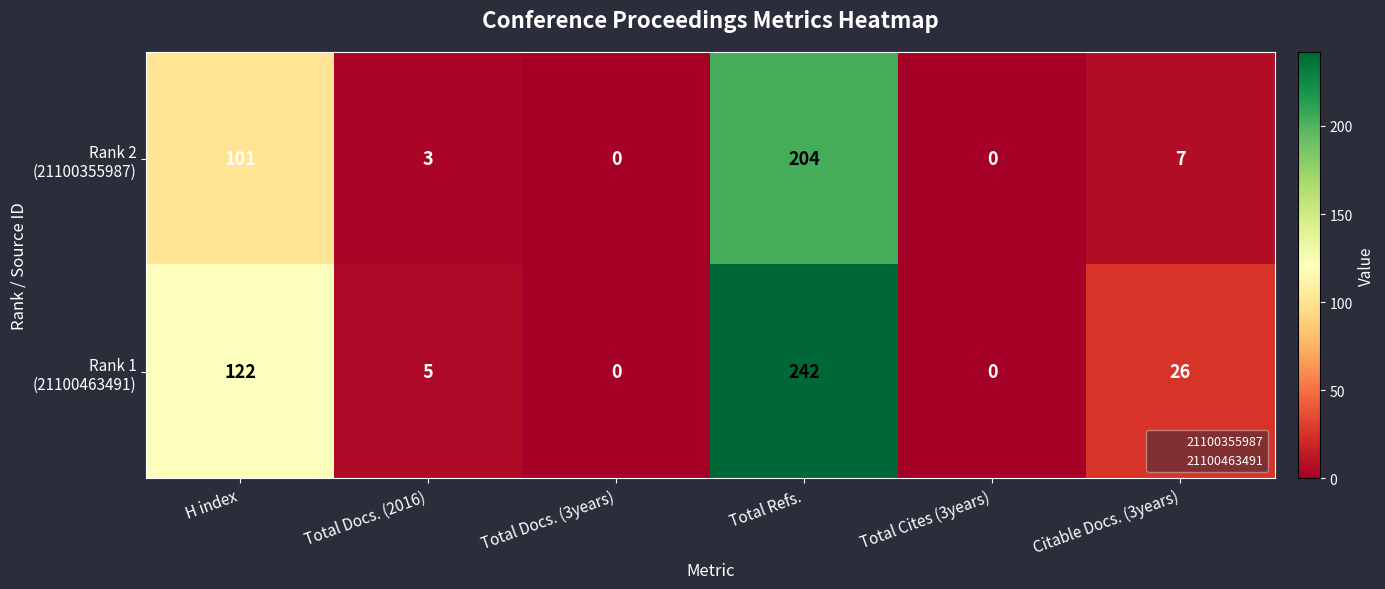

At which category is the sum across all series the highest?

Total Refs.